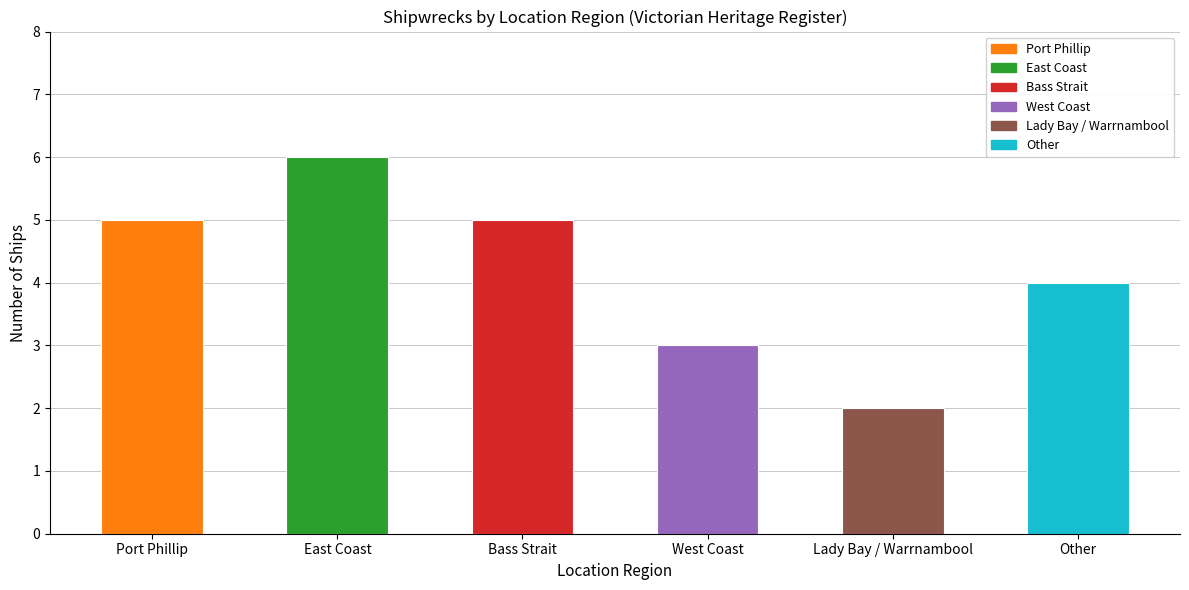

What is the label of the 1st bar from the right?

Other